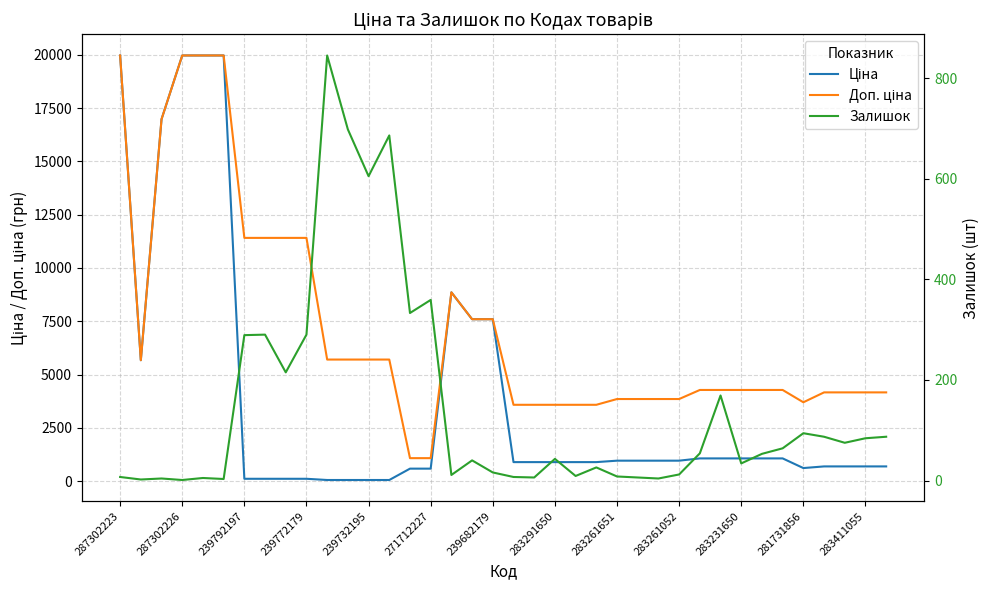

Count the number of data series in this chart.

3